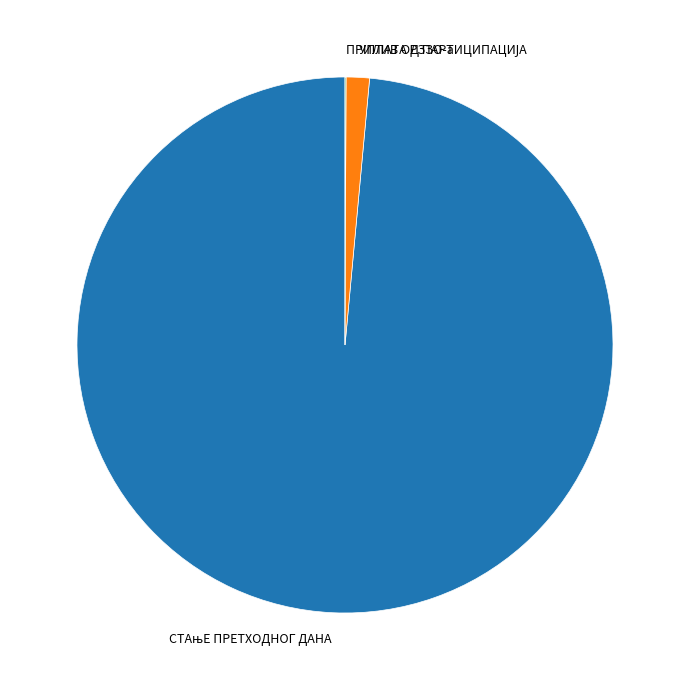

Is there a majority slice in this chart?

Yes